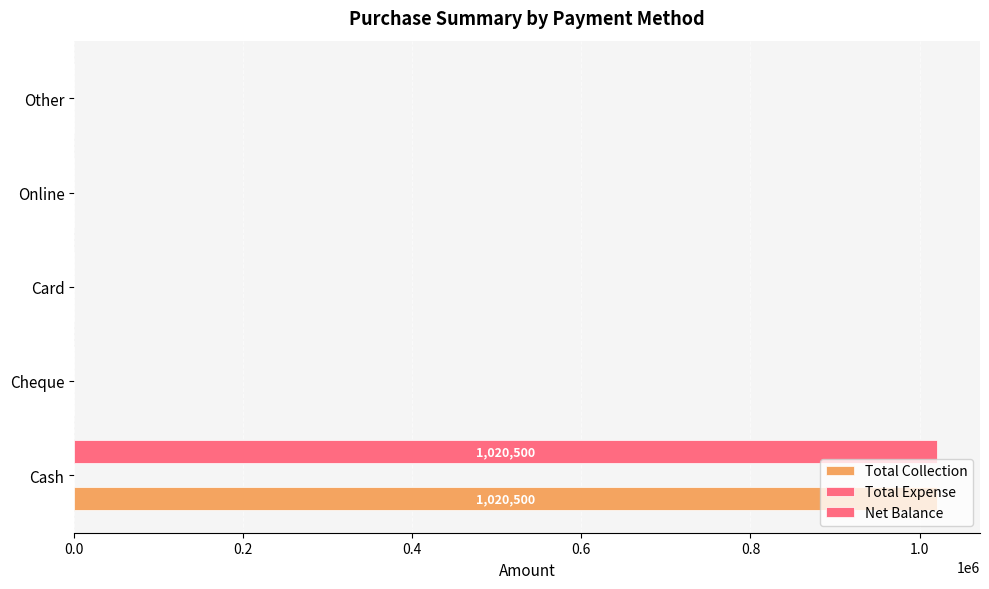

How many data points in Total Collection are above 0?

1